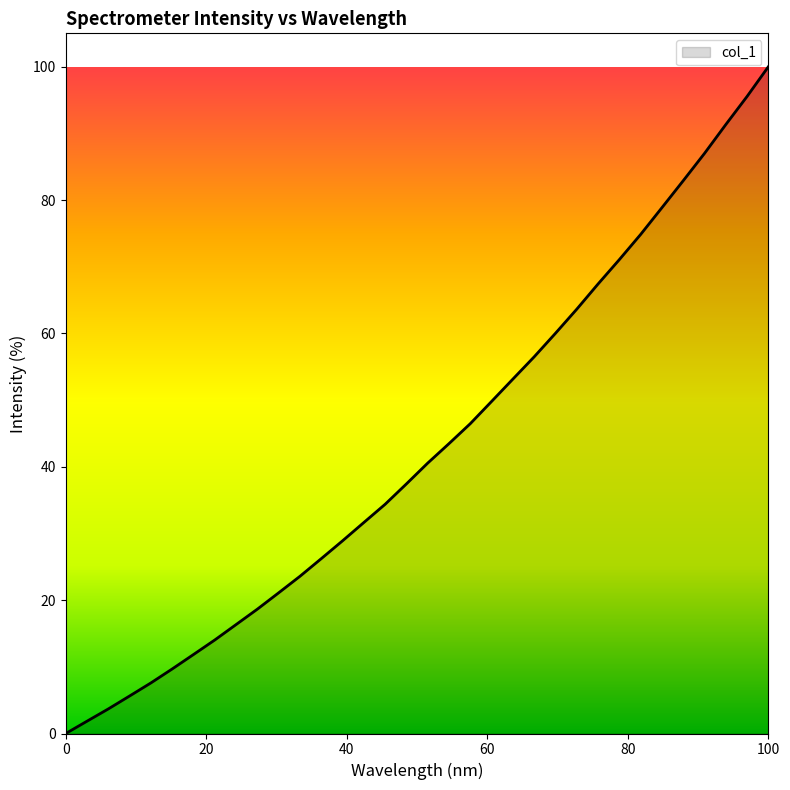

How many lines are shown in the chart?

1